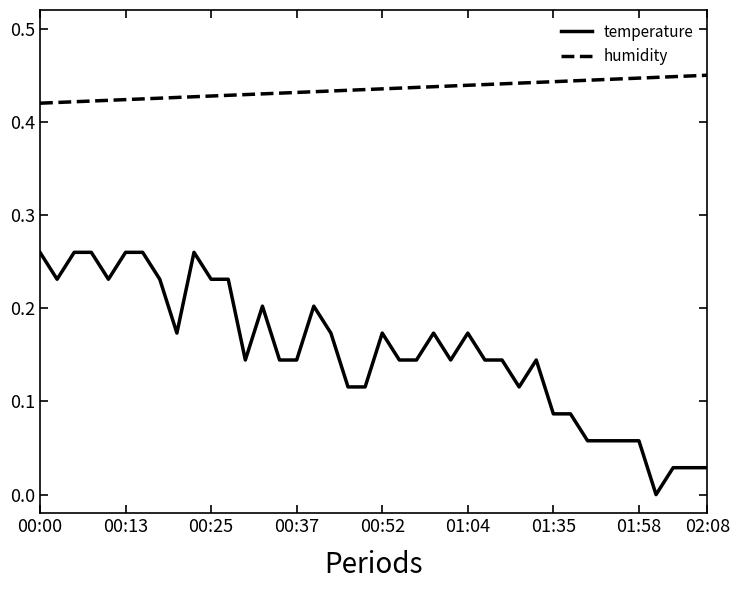

Which series has the largest range (max minus min)?

temperature